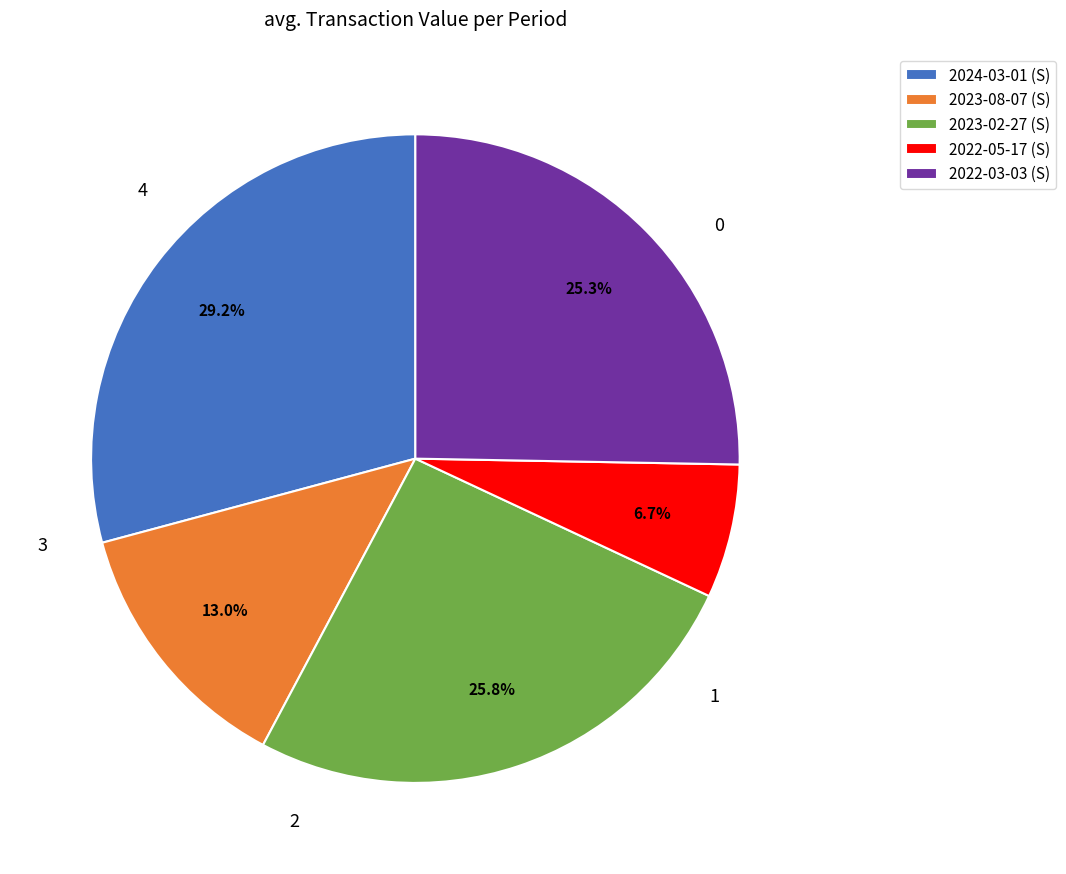

How much of the chart is everything except 2023-08-07 (S)?

87.0%